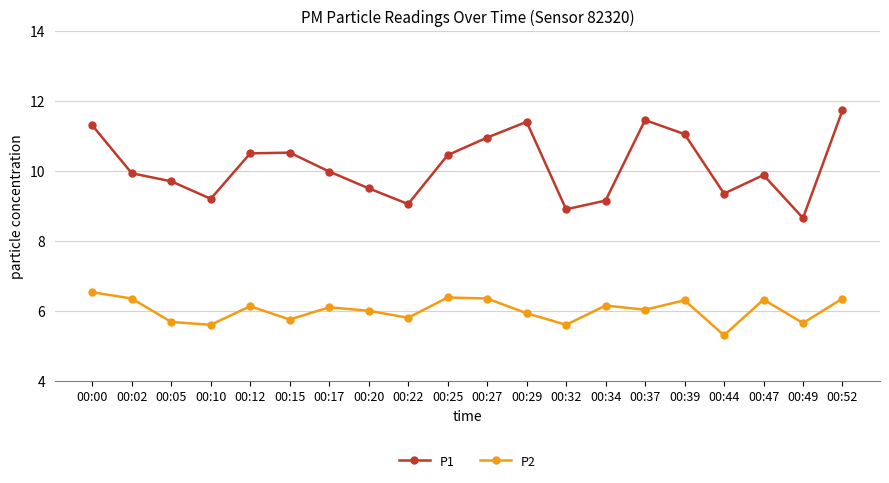

The P2 series shows 3.7 at 00:10. True or false?

False